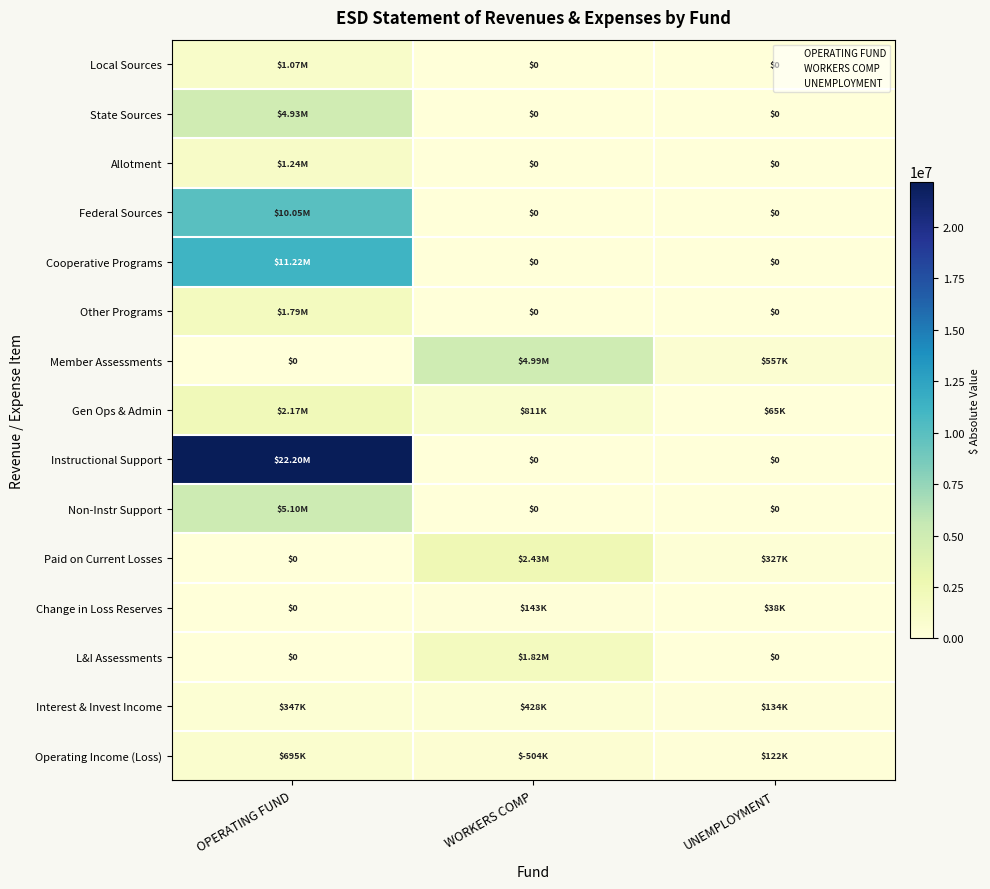

What is the difference between the maximum and minimum values in the Local Sources series?

1067746